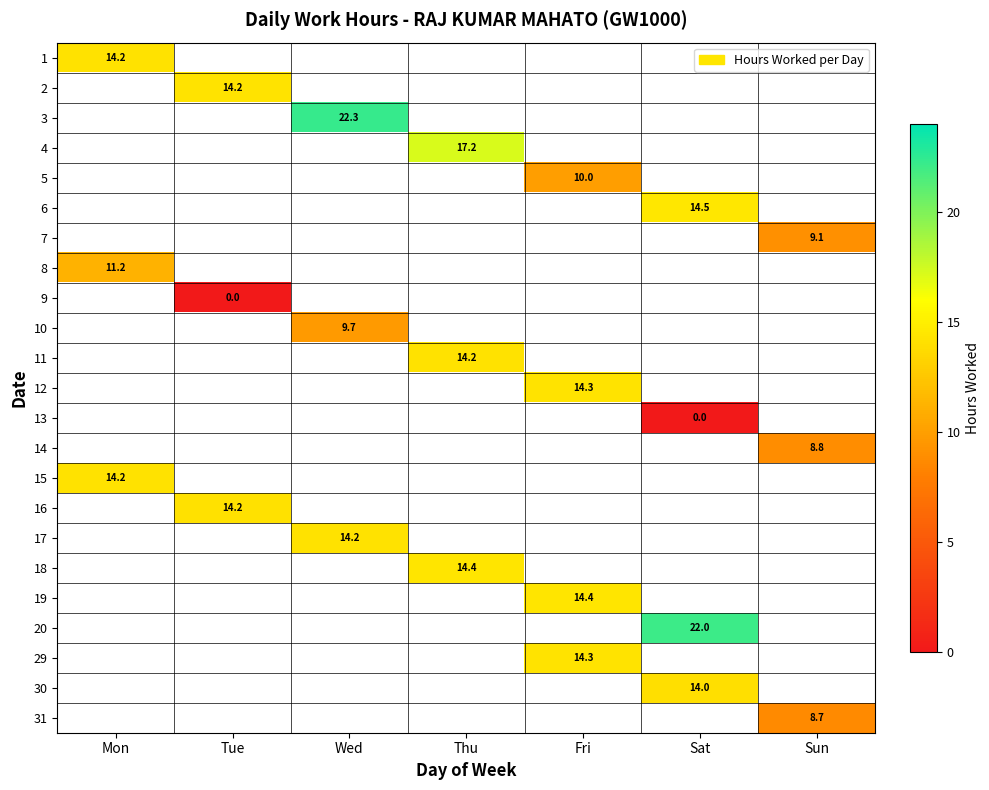

How many positive values does the 7 series have?

1